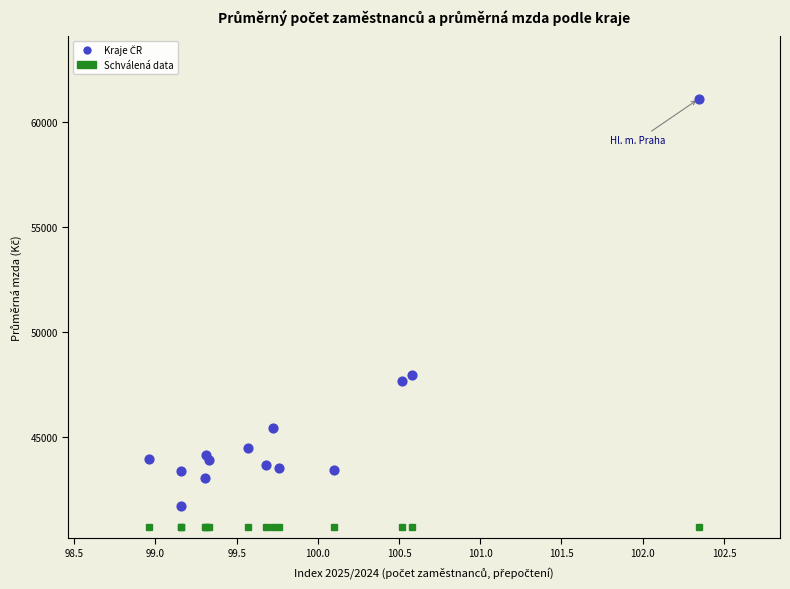

What Y value in the scatter plot is closest to 51401?

47964.5